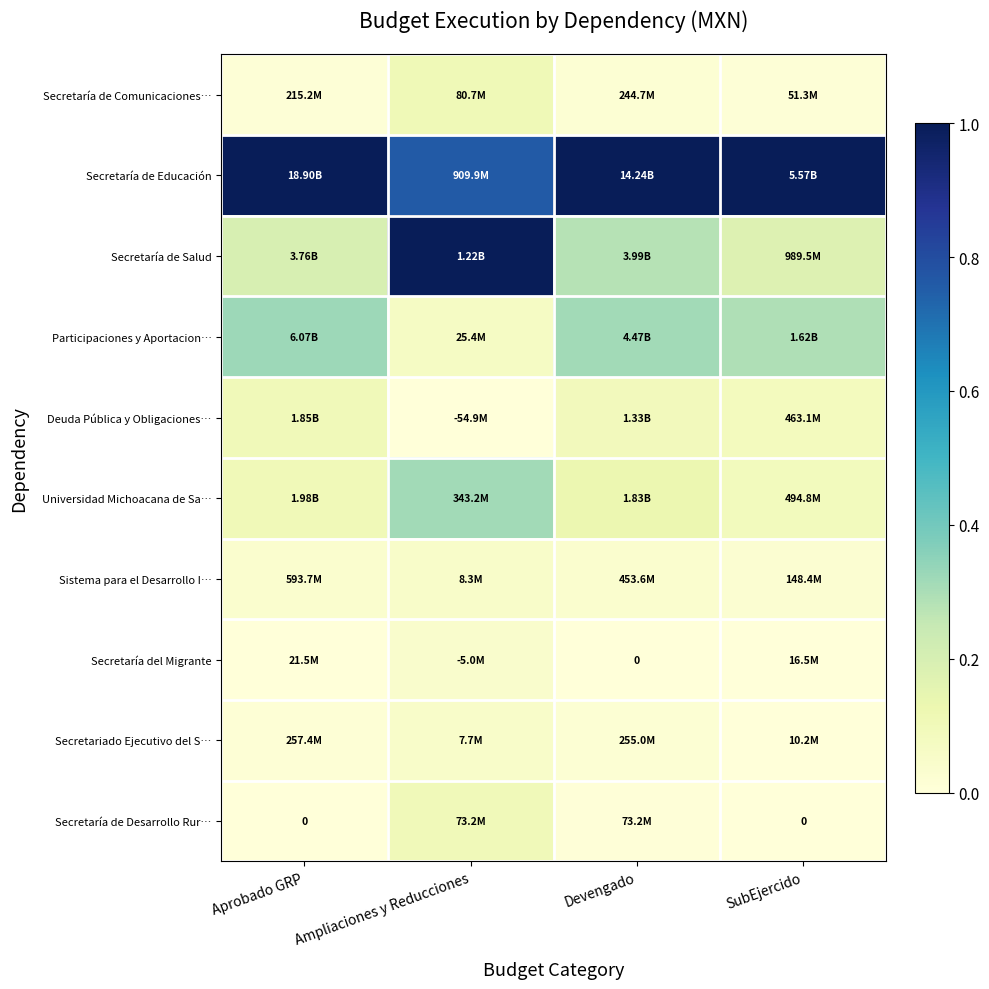

Count the number of categories in the chart.

4